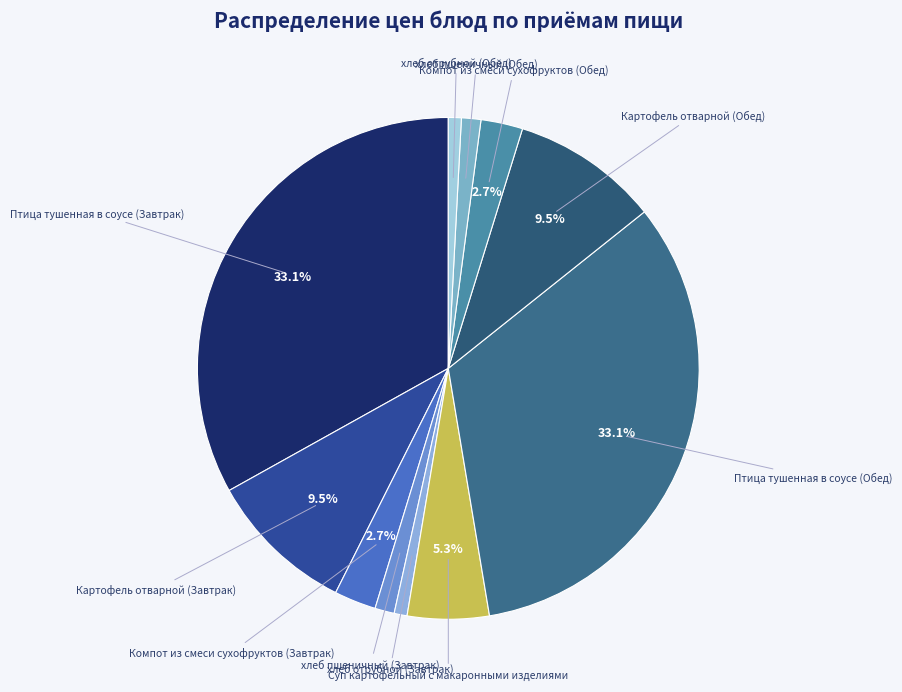

To the nearest percent, what percentage of the pie is Птица тушенная в соусе (Обед)?

33%